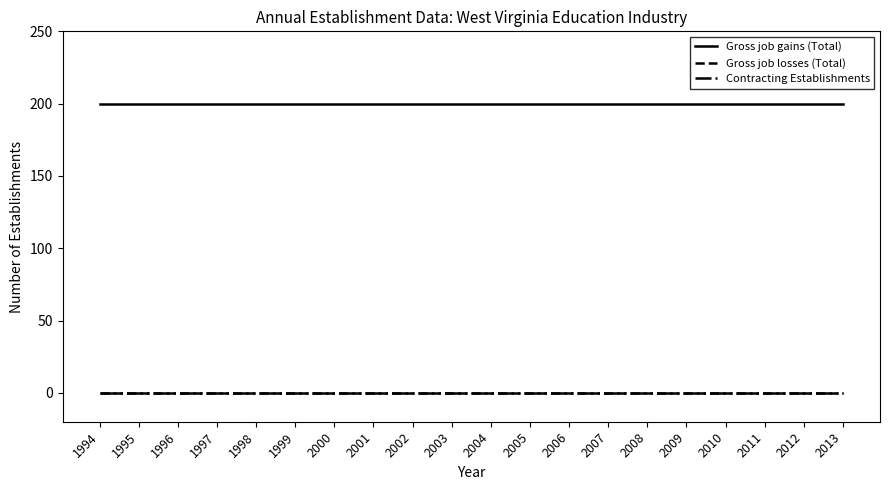

Does the chart display data point markers on the line(s)?

No